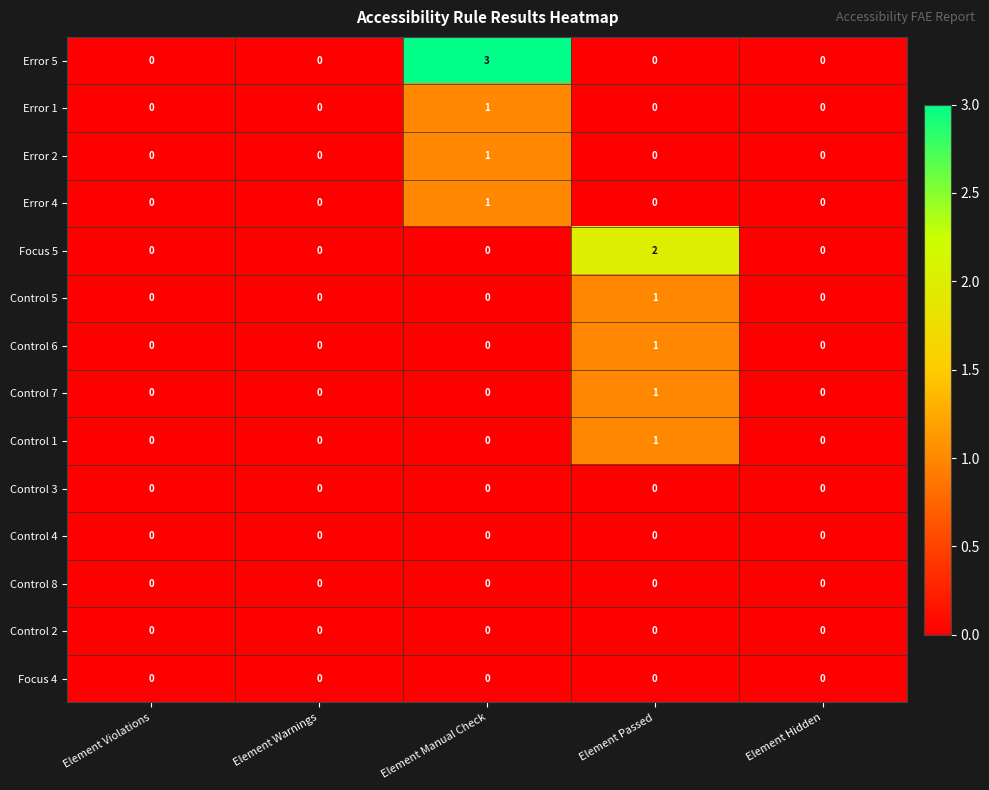

Which series has the largest total across all categories?

Error 5